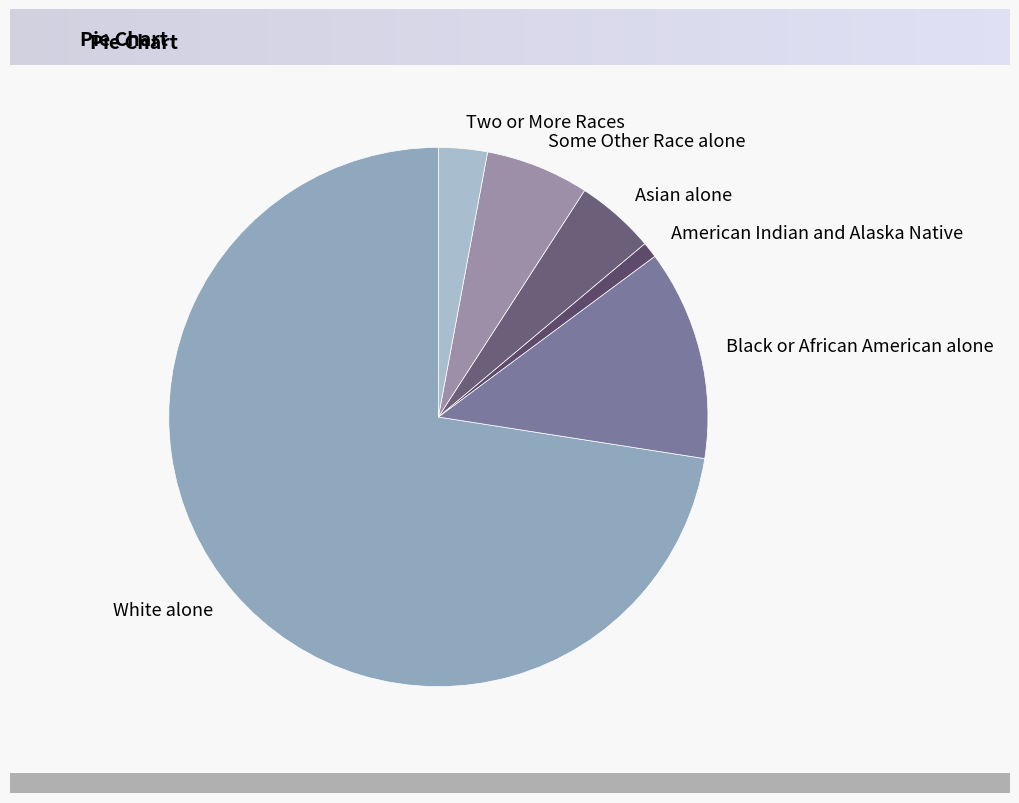

What is the ratio of the value at White alone to the value at Asian alone?

15.2